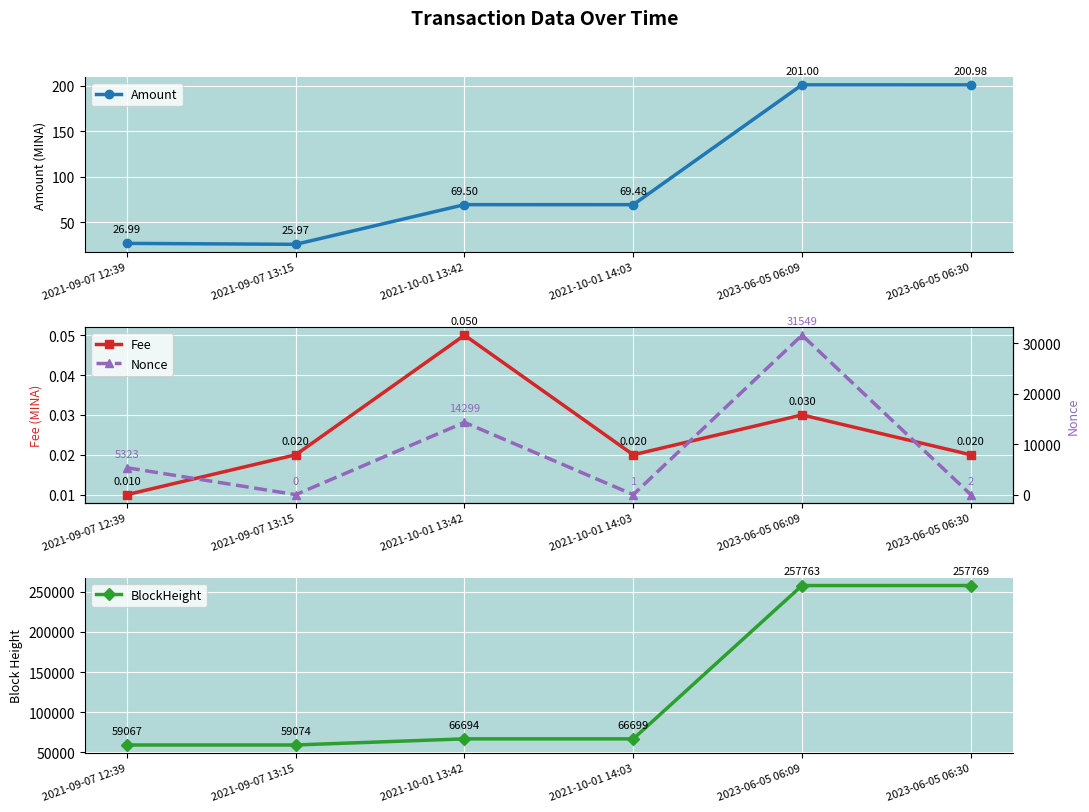

At which label is Nonce closest to 15774?

2021-10-01 13:42